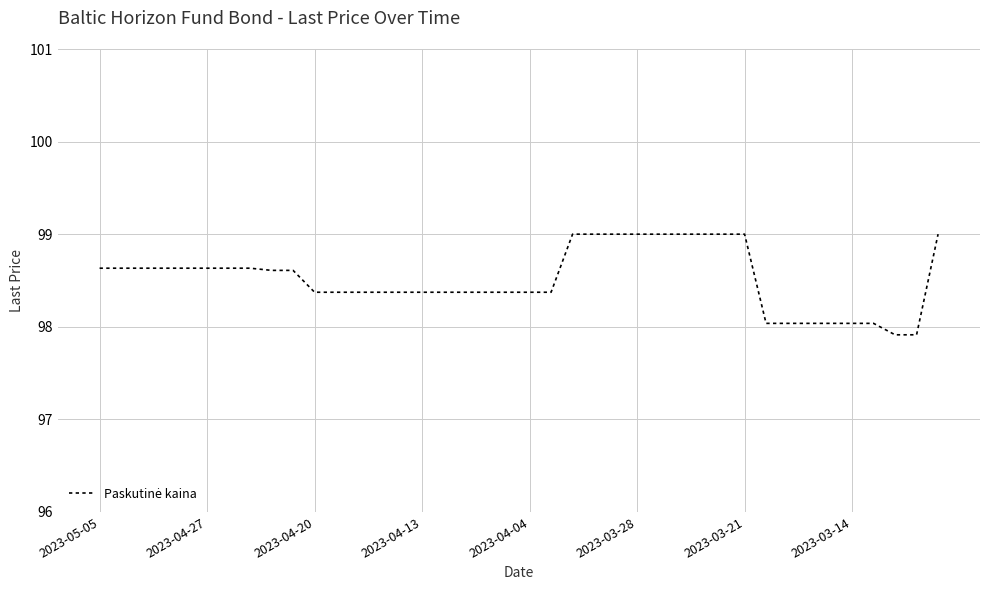

How many lines are shown in the chart?

1